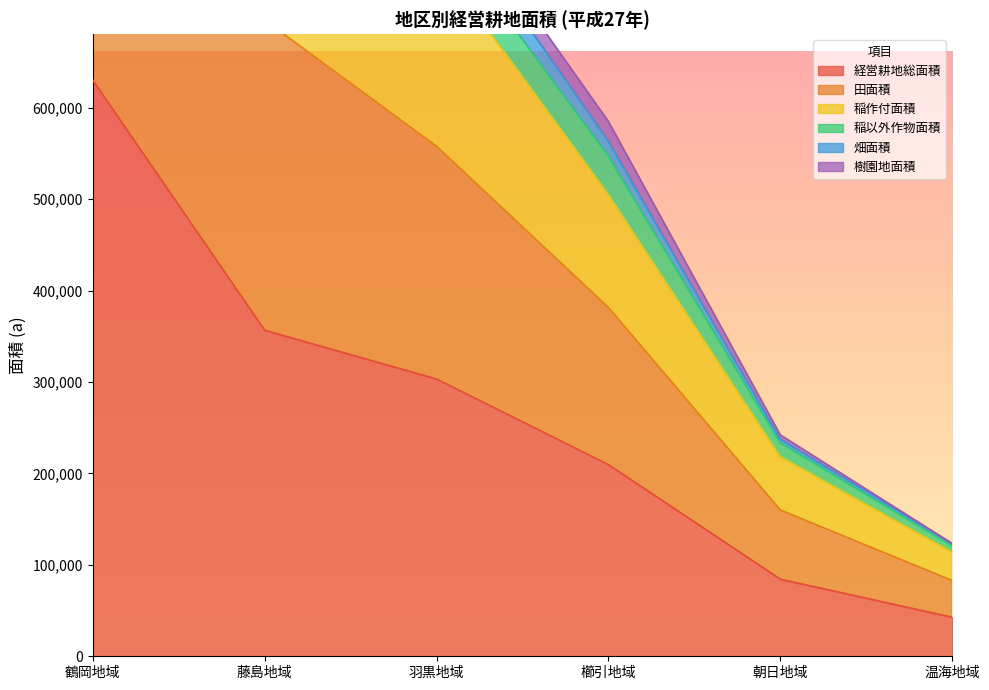

What is the label of the 4th point from the right?

羽黒地域